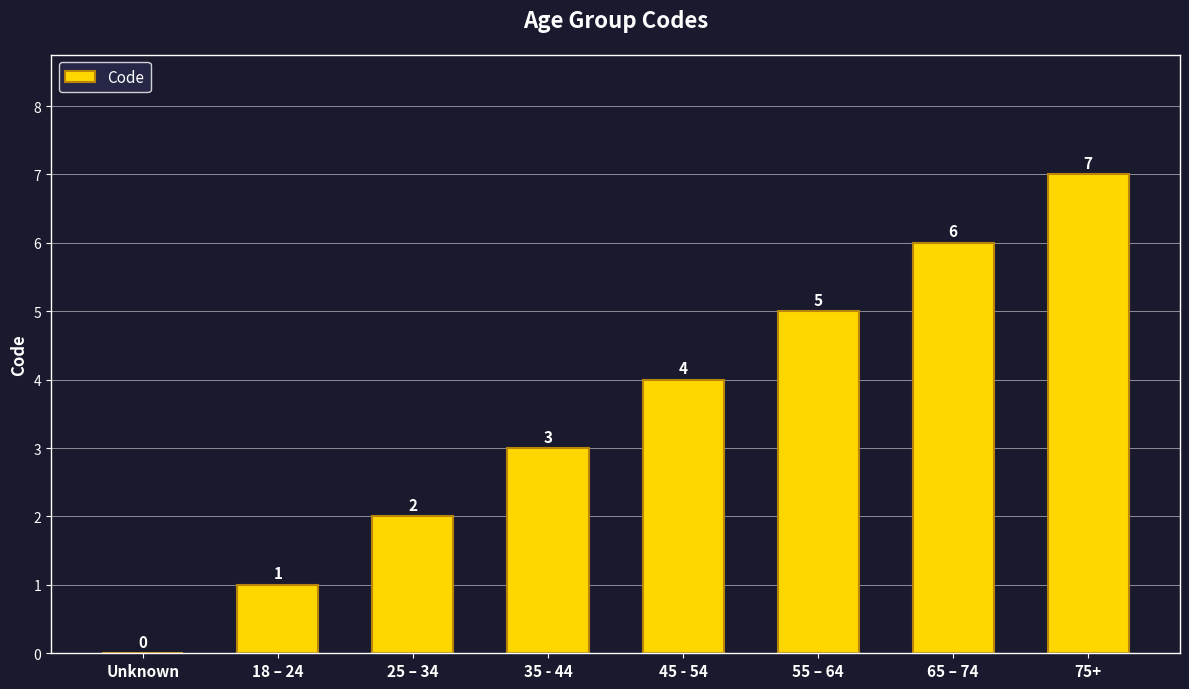

How many series are shown in this chart?

1